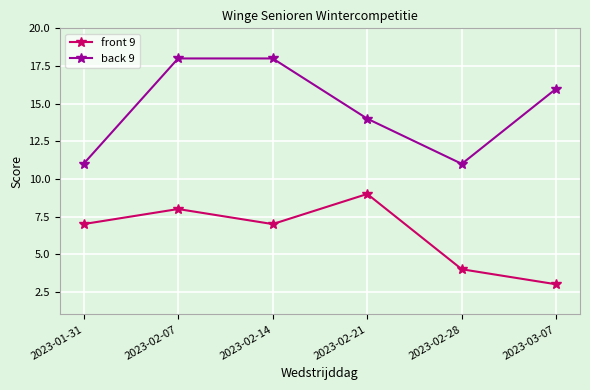

What is the spread (max minus min) of values at 2023-02-14?

11